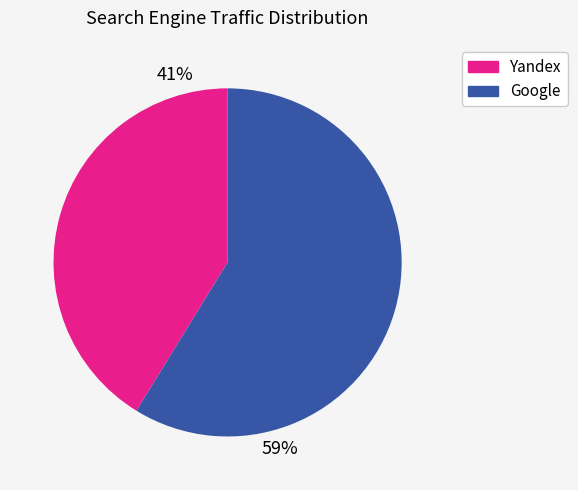

How many segments does this pie chart have?

2